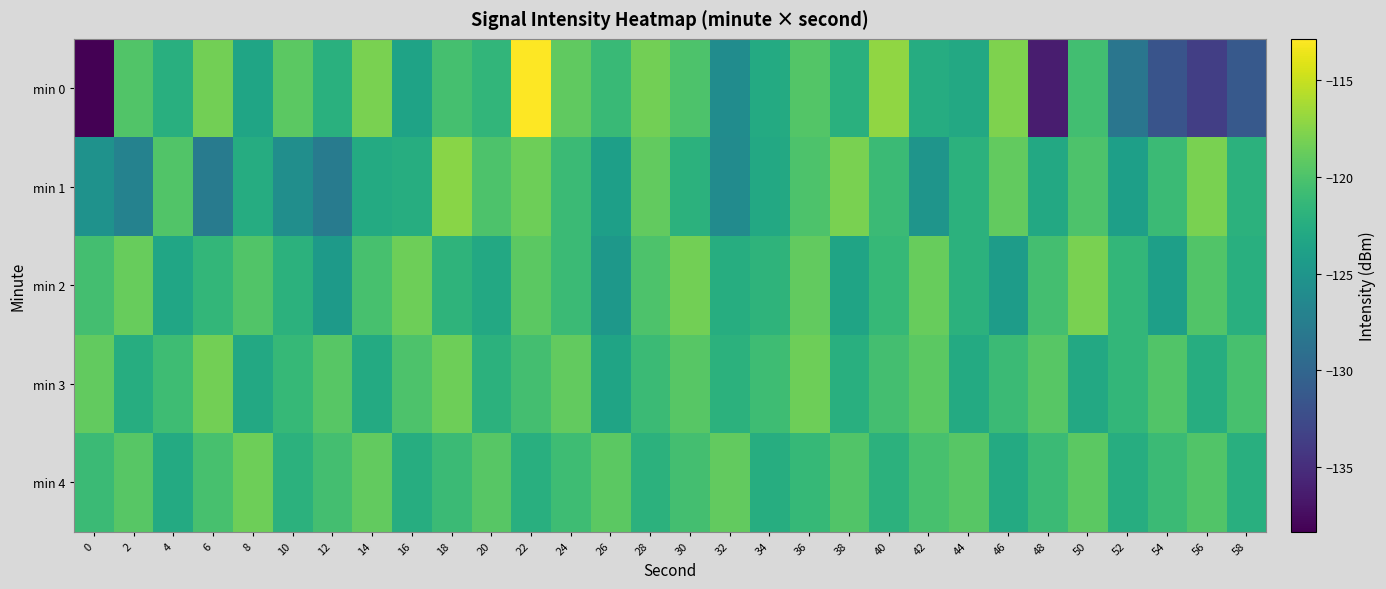

List the series in order of their peak value, lowest first.

min 4, min 3, min 2, min 1, min 0